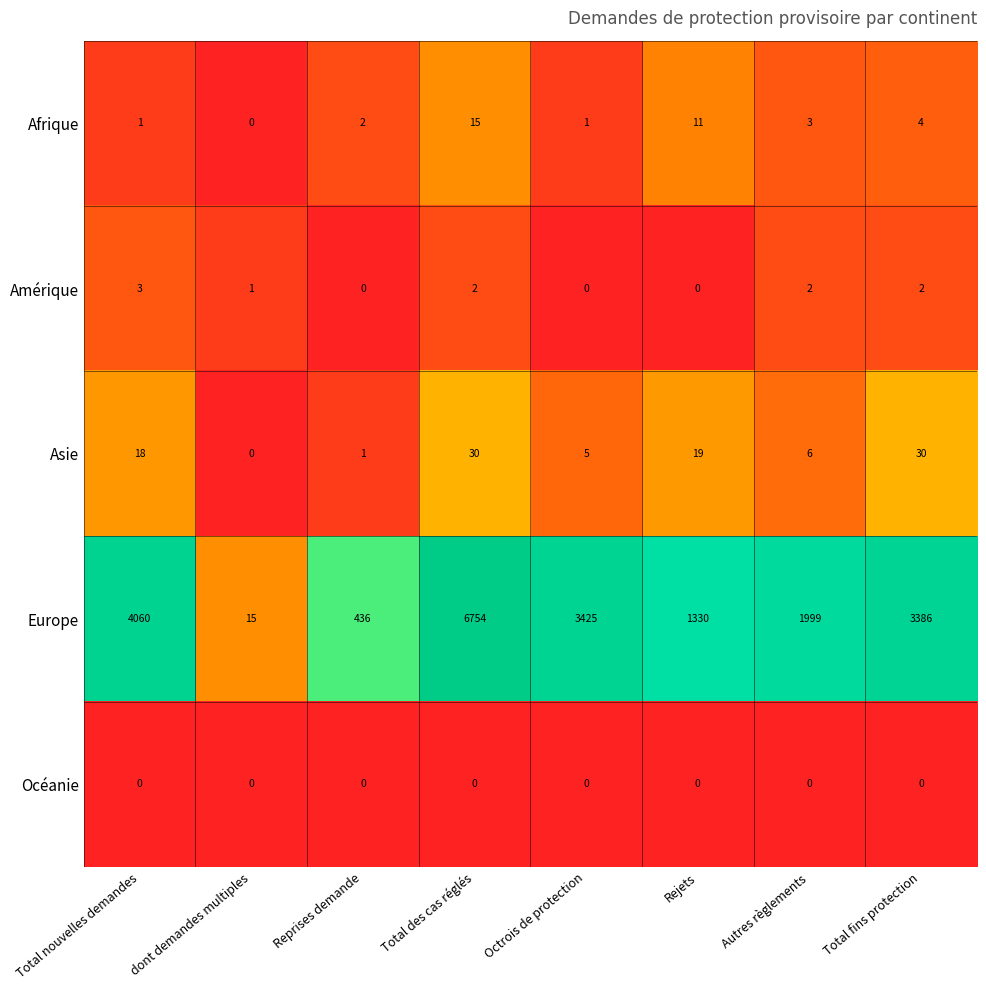

The value of Amérique at Total nouvelles demandes is 1. True or false?

False